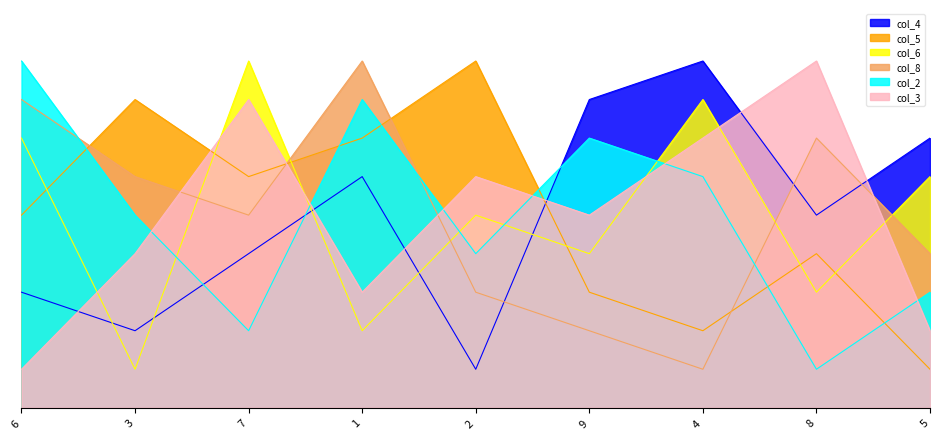

Reading left to right, extract all data points from this chart.

col_4: 3	2	4	6	1	8	9	5	7
col_5: 5	8	6	7	9	3	2	4	1
col_6: 7	1	9	2	5	4	8	3	6
col_8: 8	6	5	9	3	2	1	7	4
col_2: 9	5	2	8	4	7	6	1	3
col_3: 1	4	8	3	6	5	7	9	2